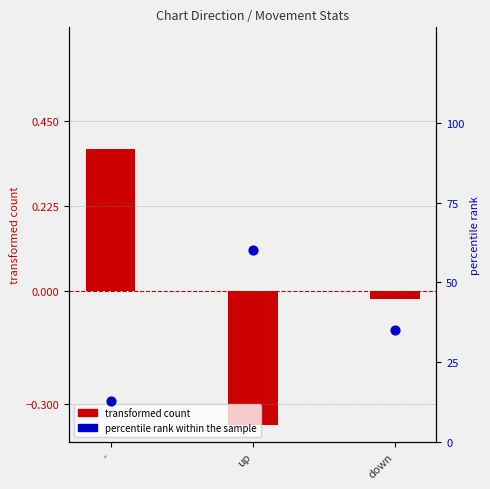

Which series contains the lowest Y value?

transformed count